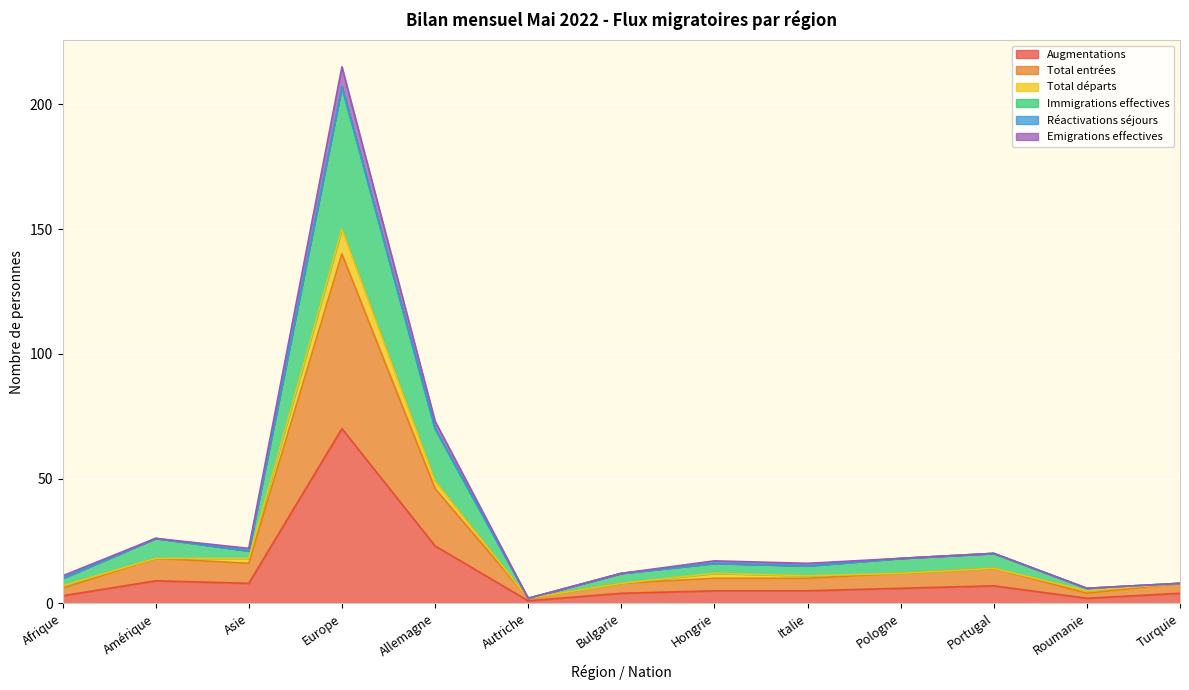

At which category does Immigrations effectives reach its first local valley?

Asie